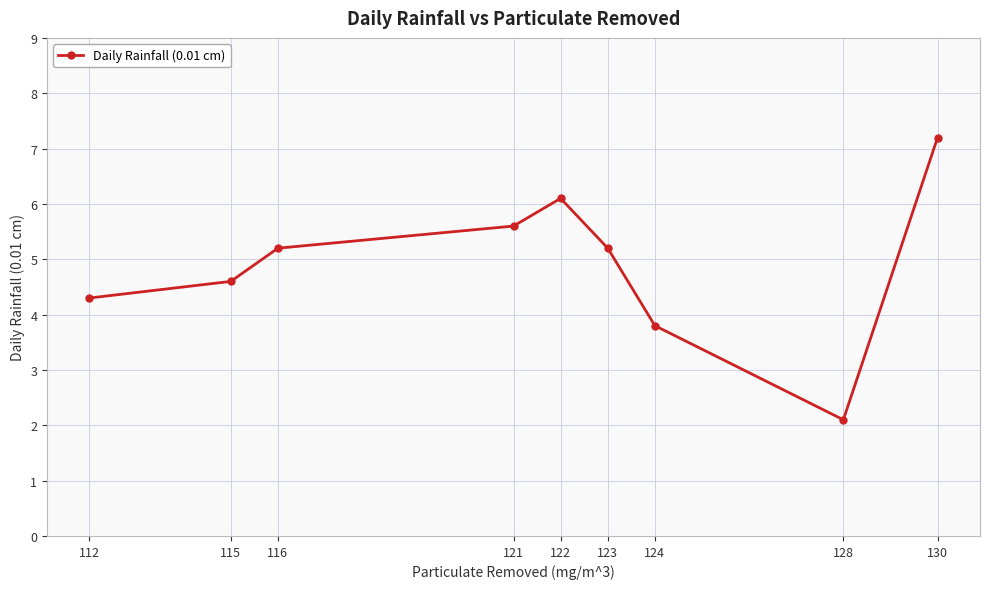

Does the chart display data point markers on the line(s)?

Yes